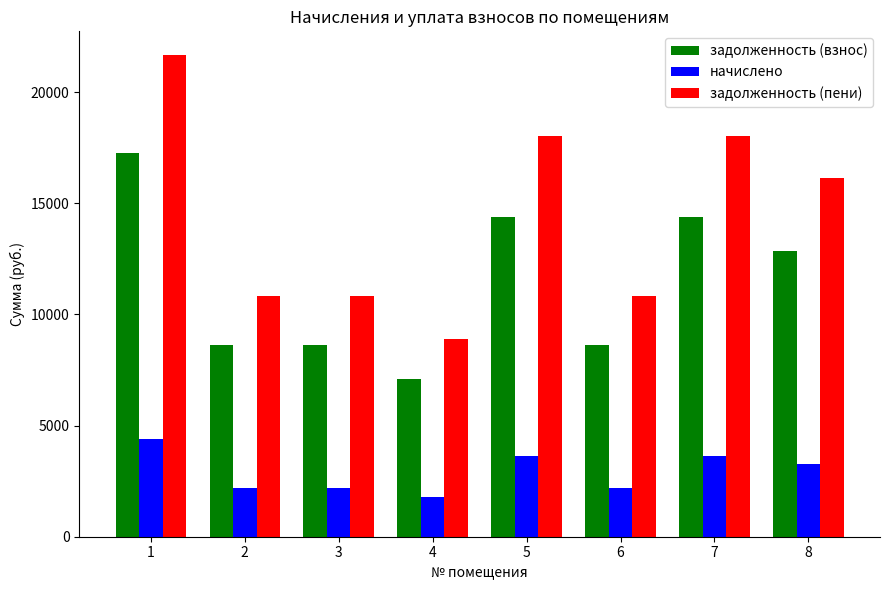

The задолженность (взнос) series shows 17280.0 at 1. True or false?

True